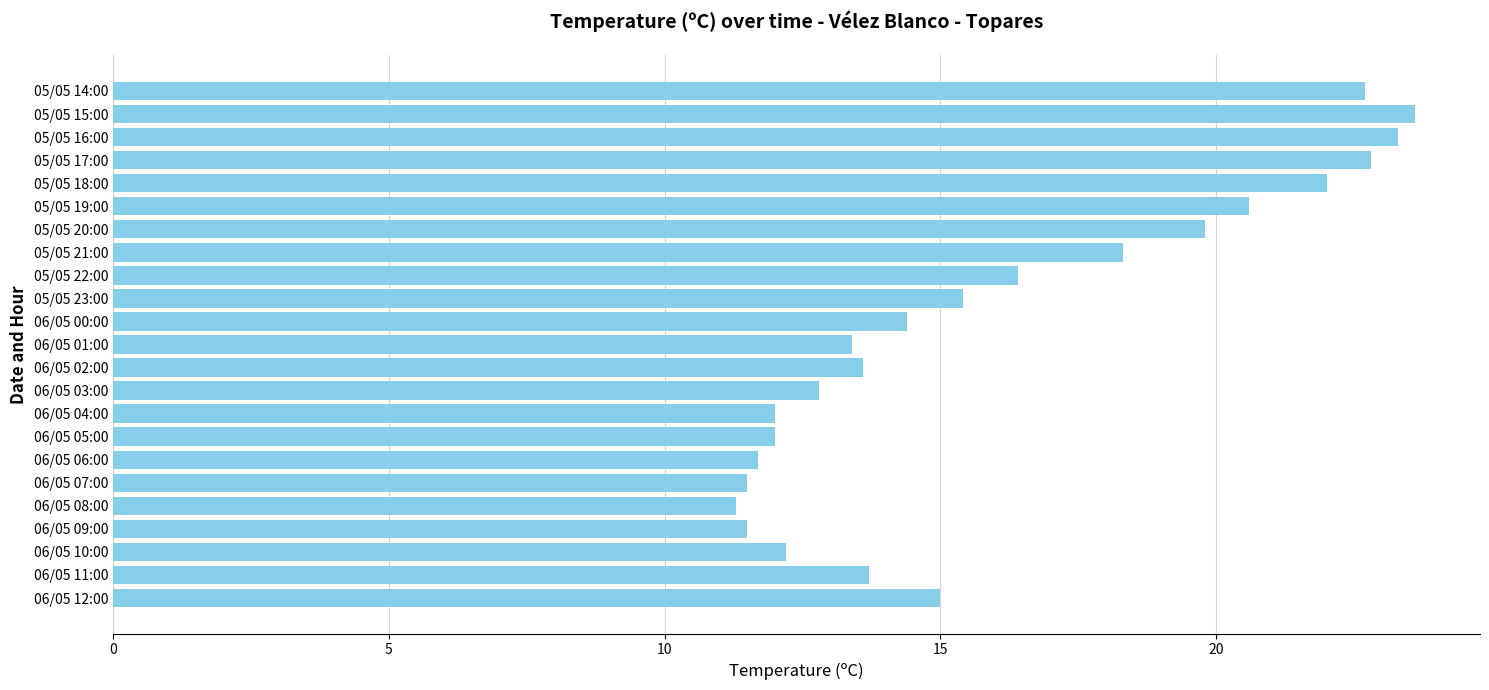

What is the greatest value displayed?

23.6